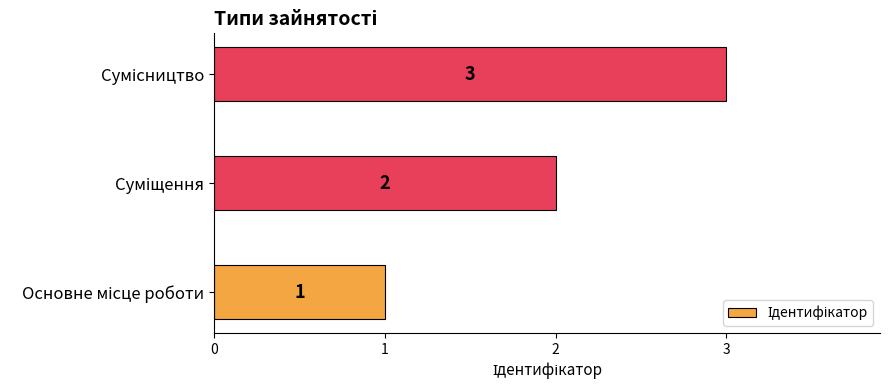

Count the values in the range 1 to 3.

3